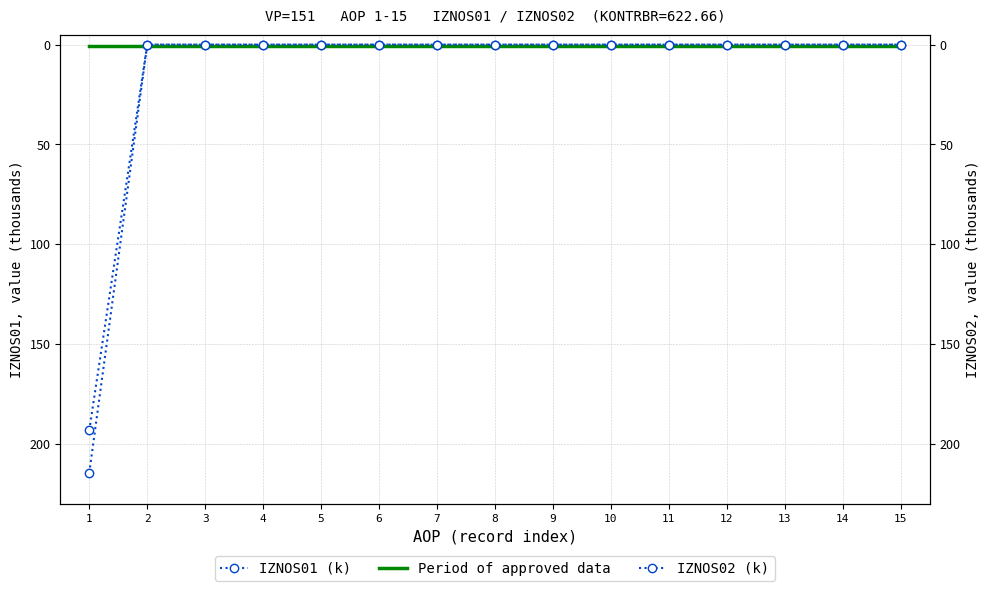

True or false: Period of approved data and IZNOS02 (k) intersect in this chart.

True